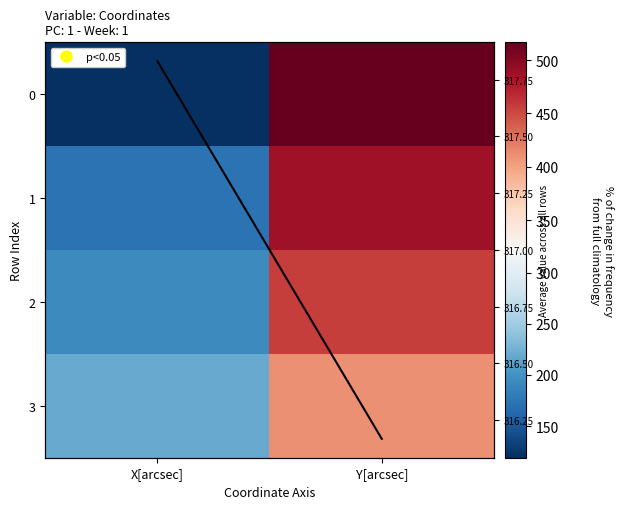

Which series has the largest total across all categories?

1